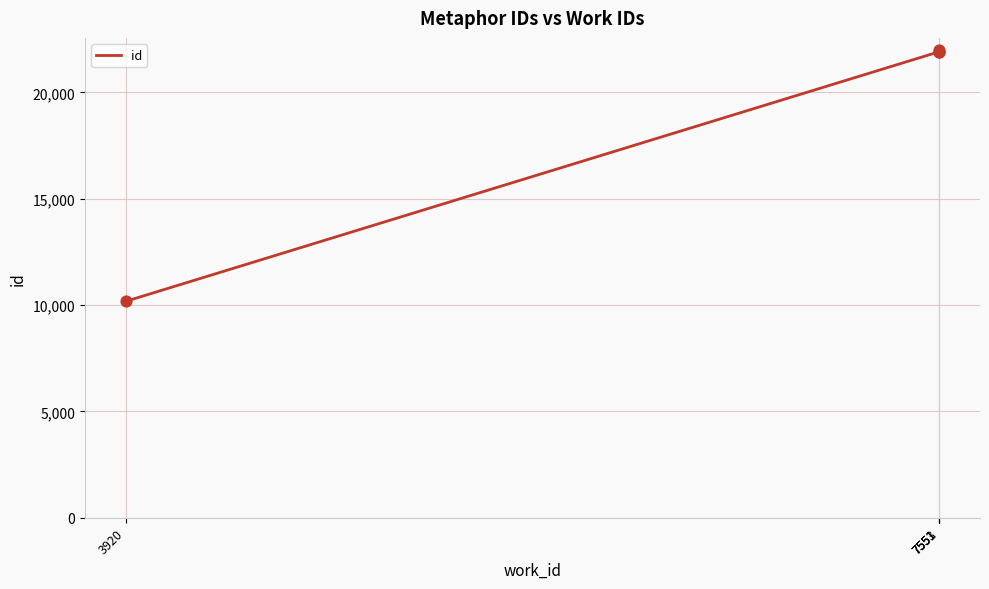

Which has a higher value, 3920 or 7553?

7553